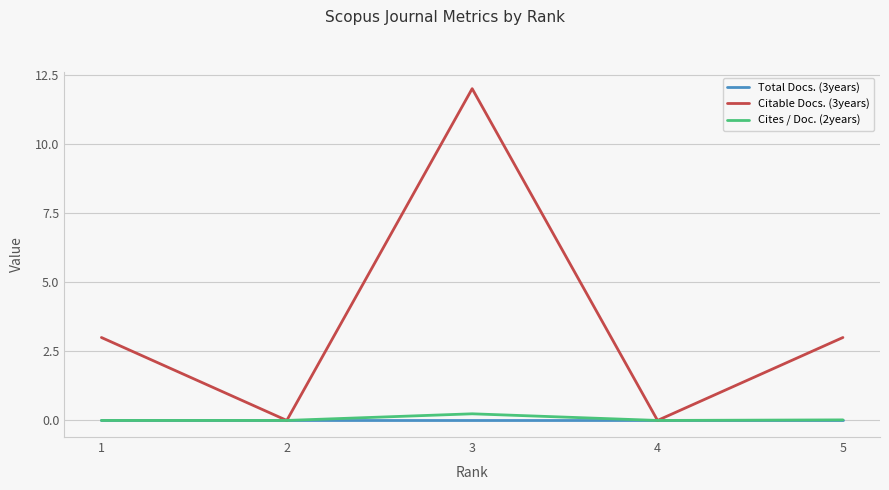

What are all the series names shown in the legend?

Total Docs. (3years), Citable Docs. (3years), Cites / Doc. (2years)